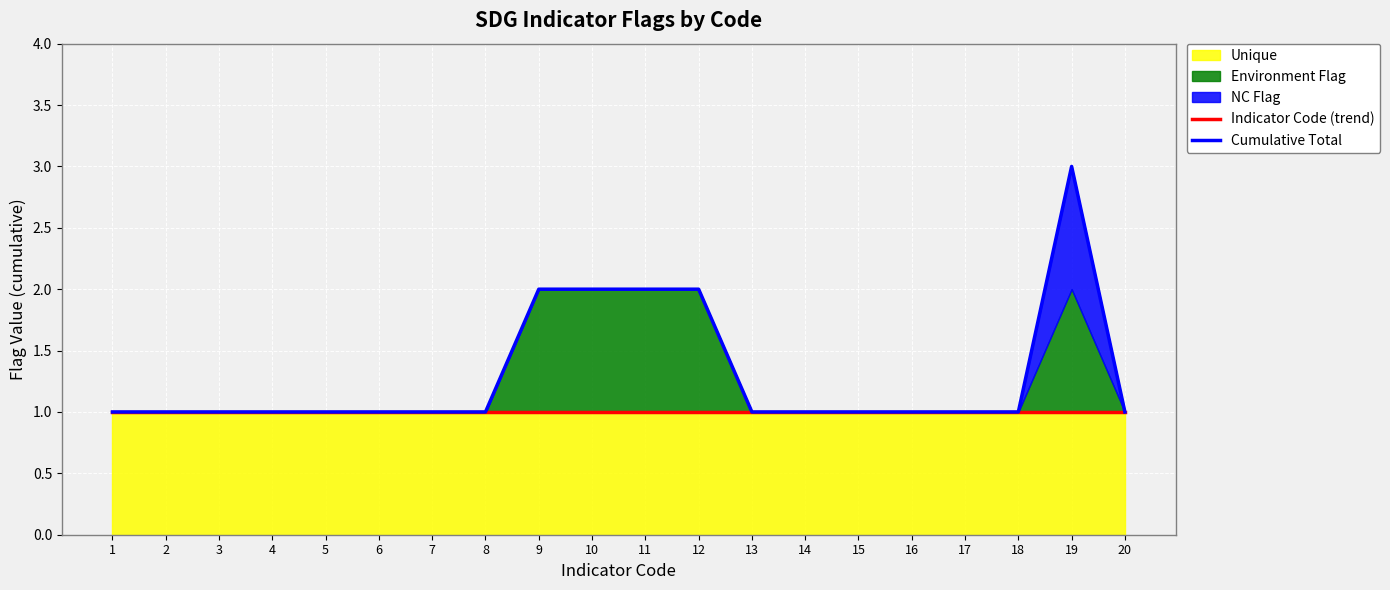

Is it true that Indicator Code (trend) equals 1 at 9?

False